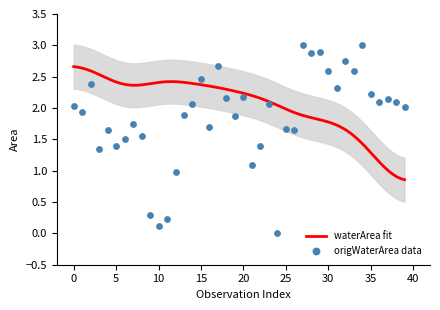

Is it true that waterArea fit equals 2.5 at 30?

False